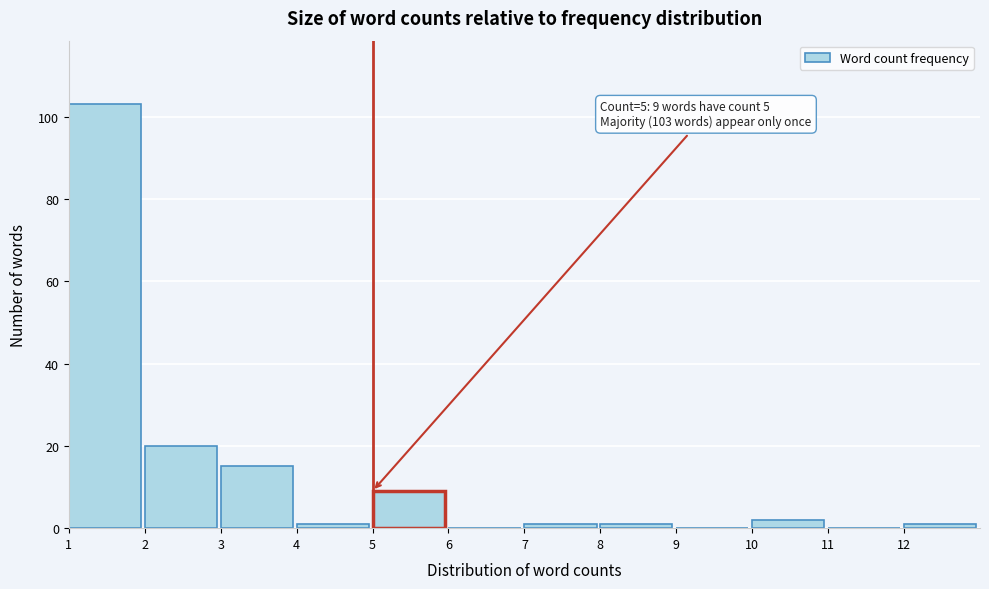

Over which range of the x-axis is the bar tallest?

1 to 2